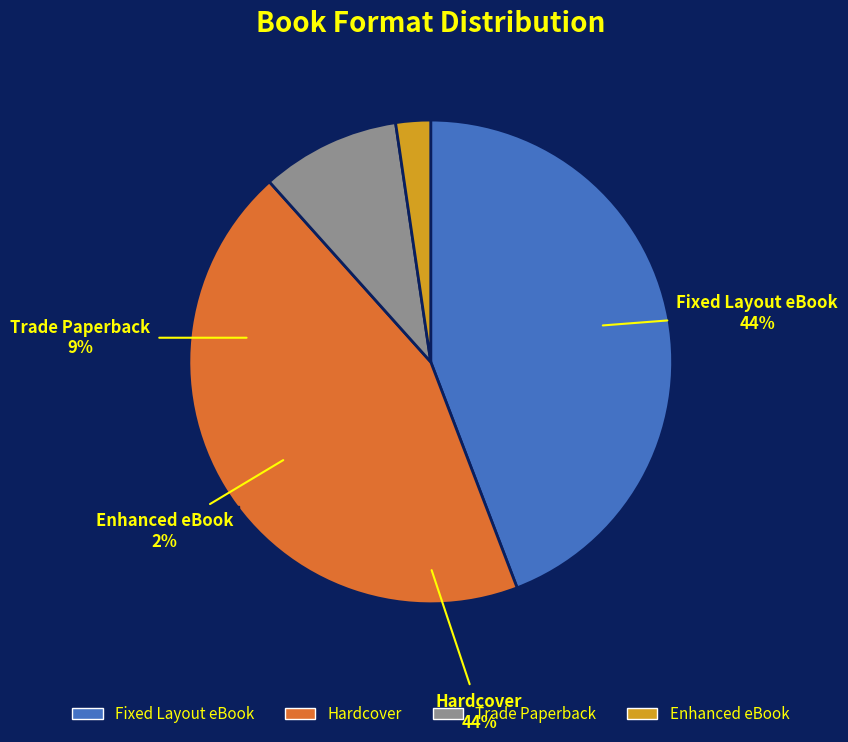

Is there a majority slice in this chart?

No